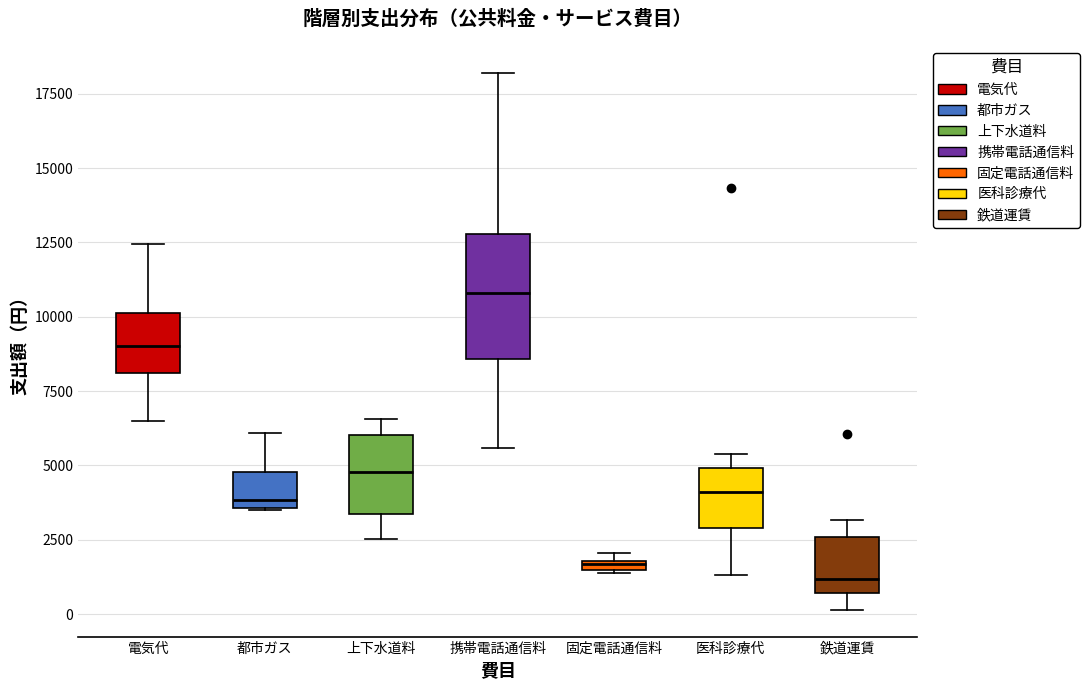

Where does the lower whisker of the box for 上下水道料 end on the y-axis? The values are not printed on the chart, so give them approximately, as read against the axis.

2500